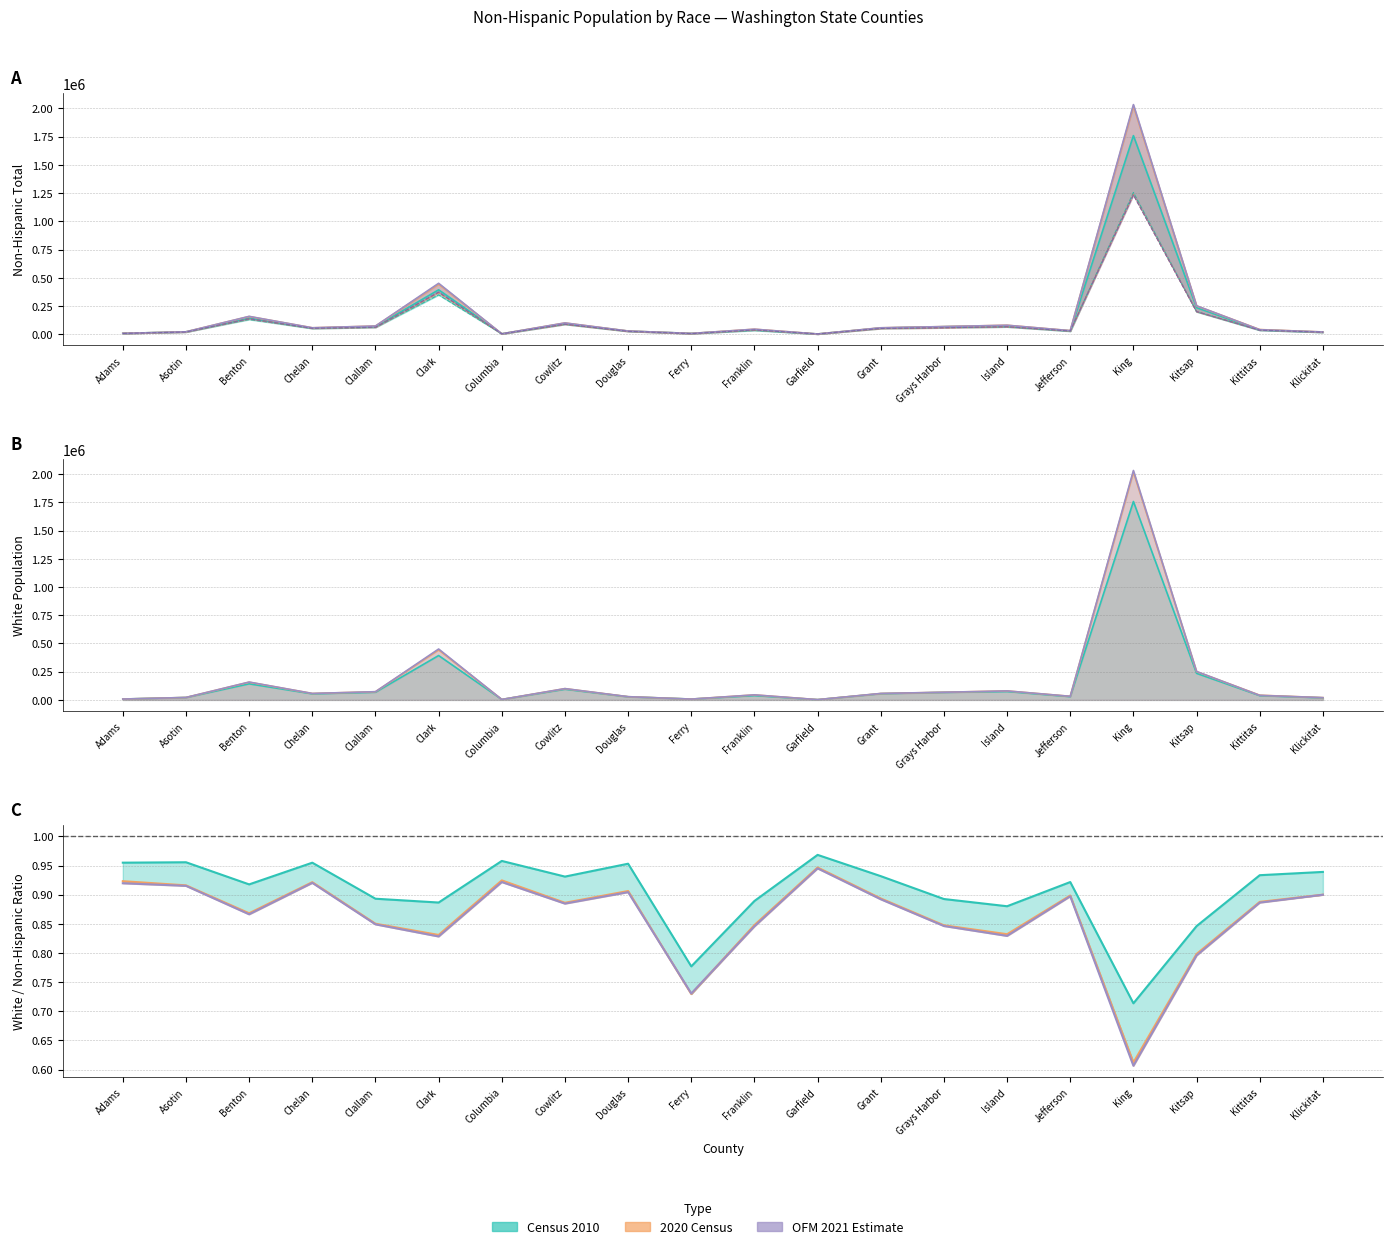

How many points are lower than both their immediate neighbors (excluding endpoints)?

6